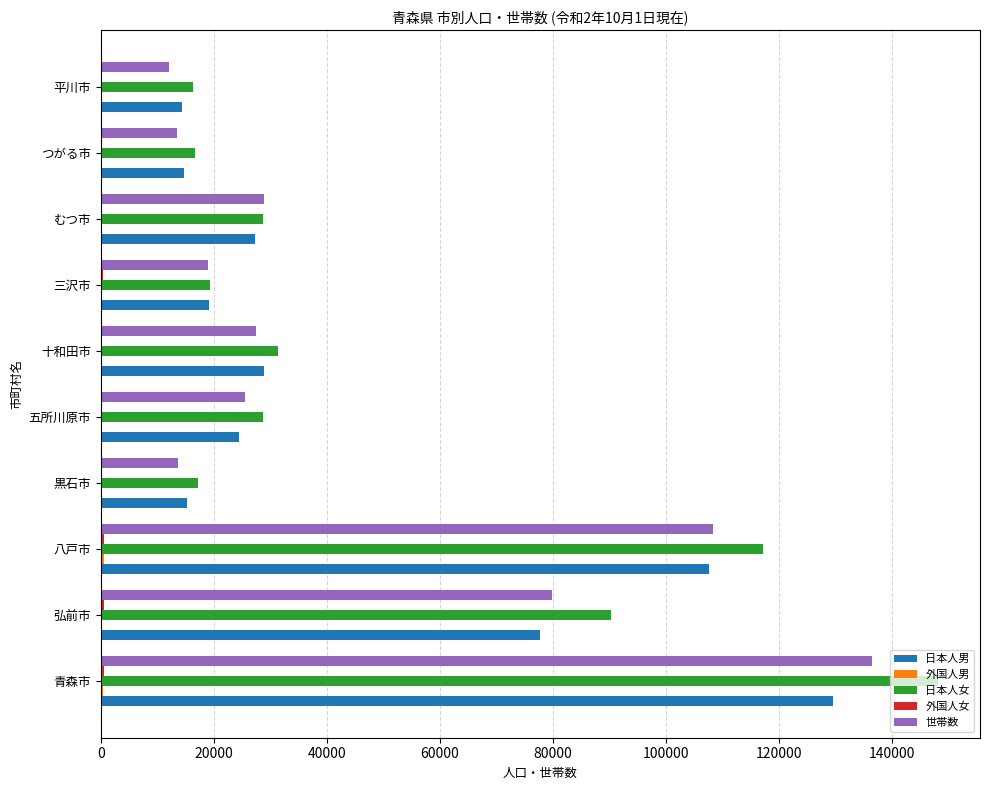

What is the sum of all 日本人男 values?

459334